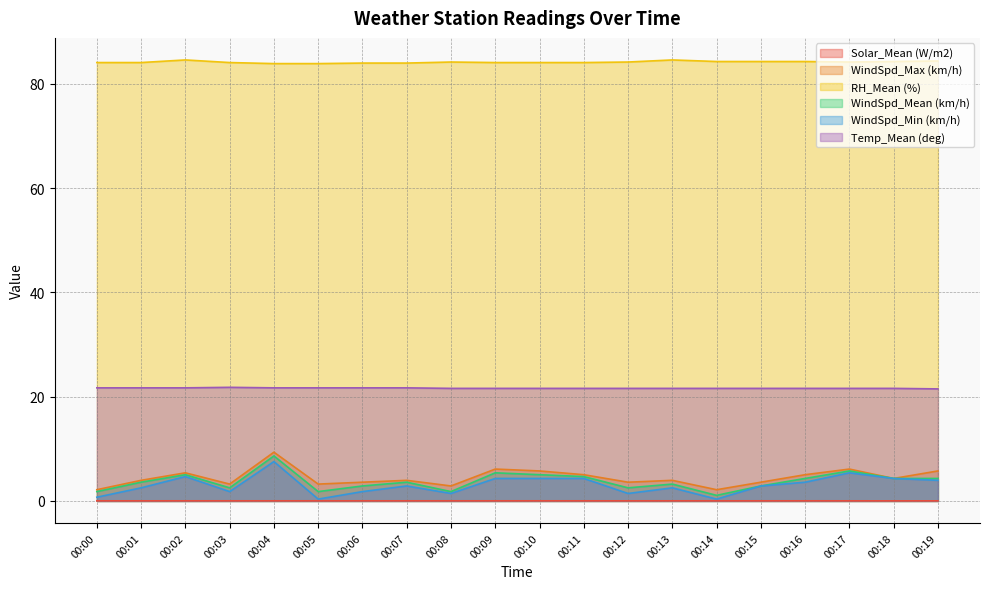

Is the value of WindSpd_Min (km/h) at 00:12 greater than the value of WindSpd_Max (km/h) at 00:14?

No